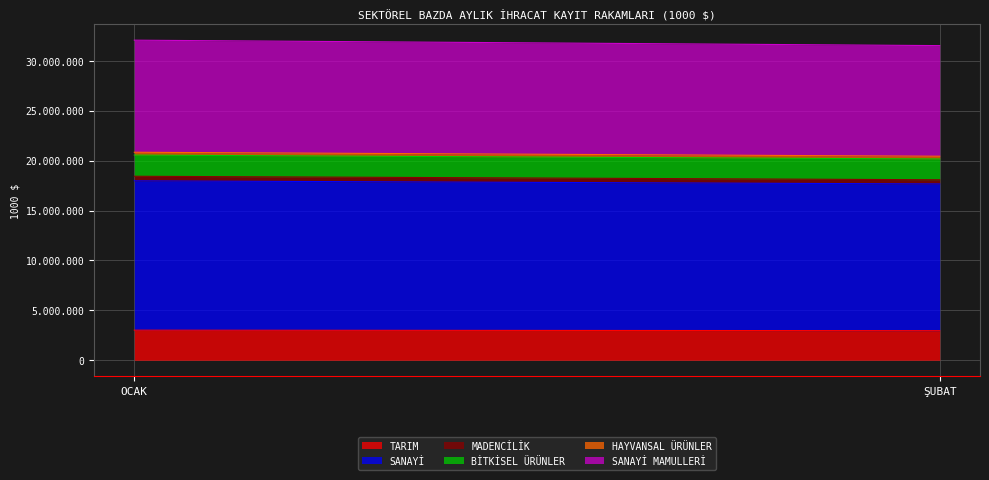

How many series are shown in this chart?

6